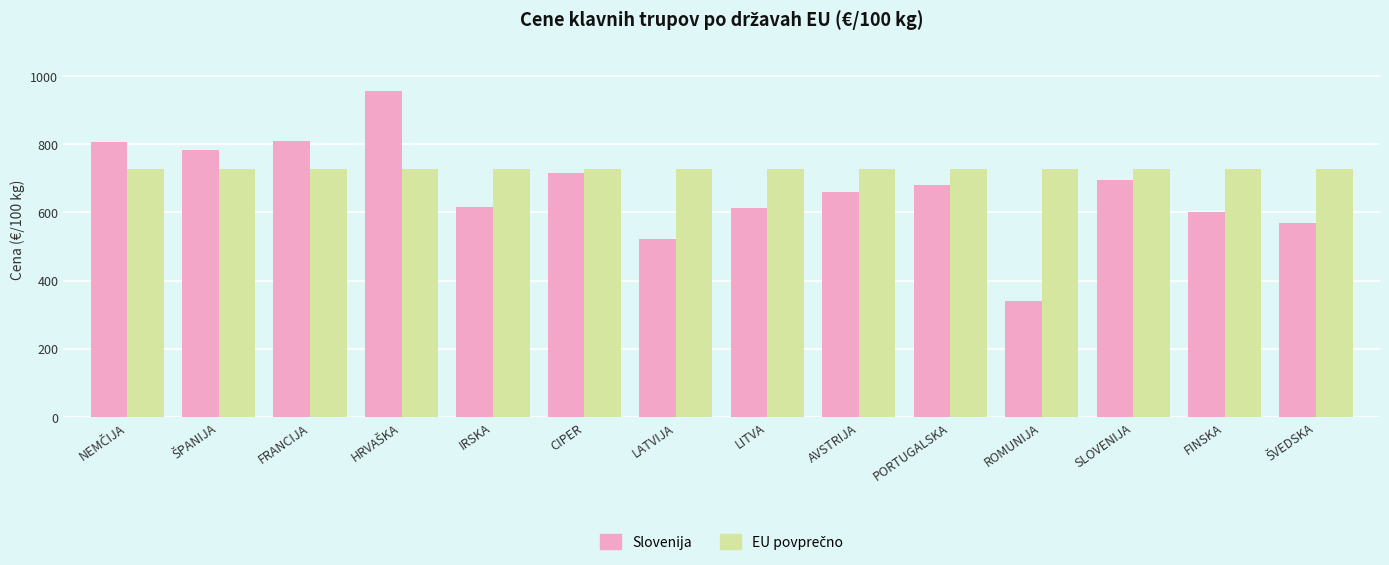

How many bars are there in total?

28